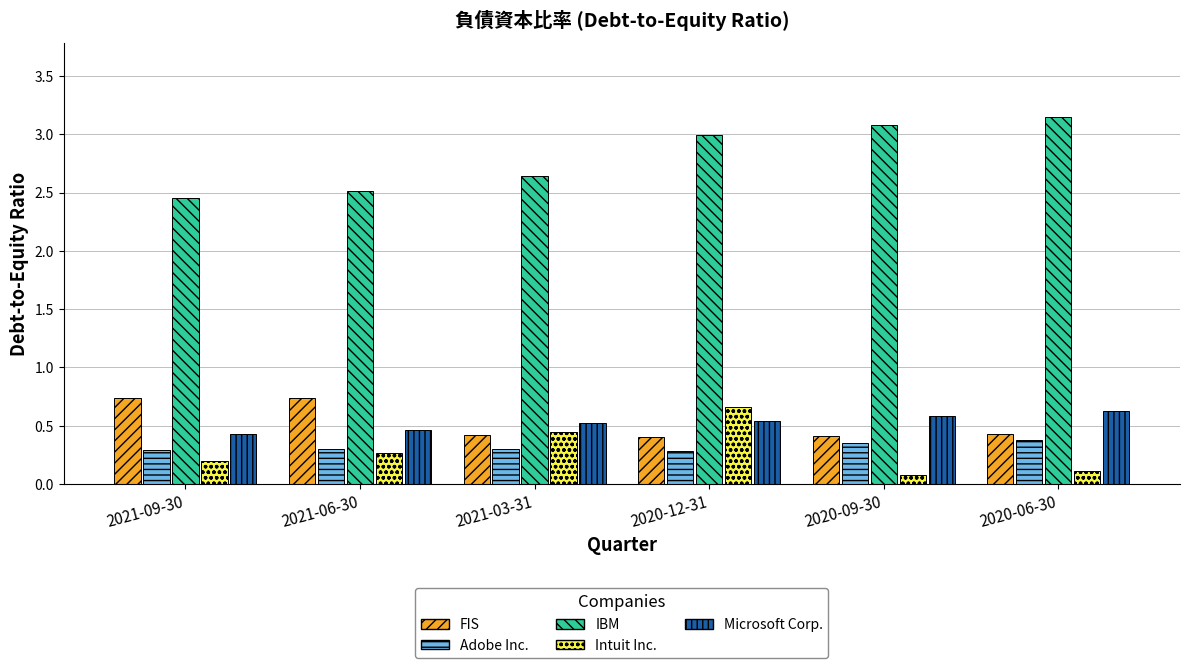

At which category is the sum across all series the highest?

2020-12-31